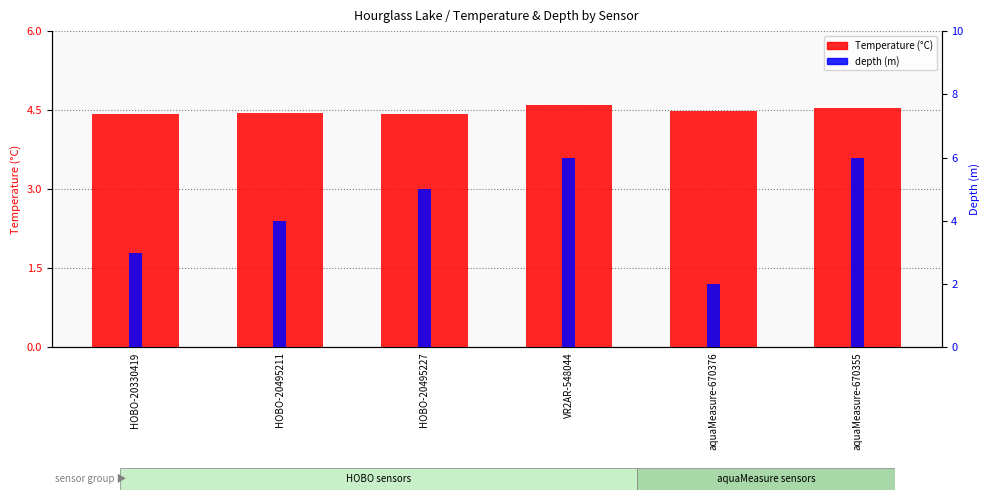

How many groups of bars are there?

6